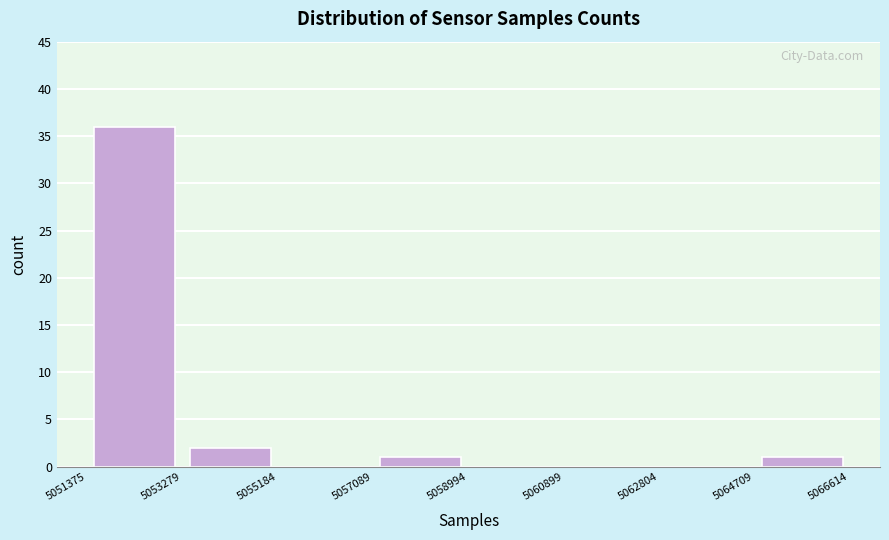

Reading left to right, list every bar in this chart as the range it spans on the x-axis followed by its height. The values are not printed on the chart, so give them approximately, as read against the axis.

5051375 to 5053279: 36
5053279 to 5055184: 2
5055184 to 5057089: 0
5057089 to 5058994: 1
5058994 to 5060899: 0
5060899 to 5062804: 0
5062804 to 5064709: 0
5064709 to 5066614: 1